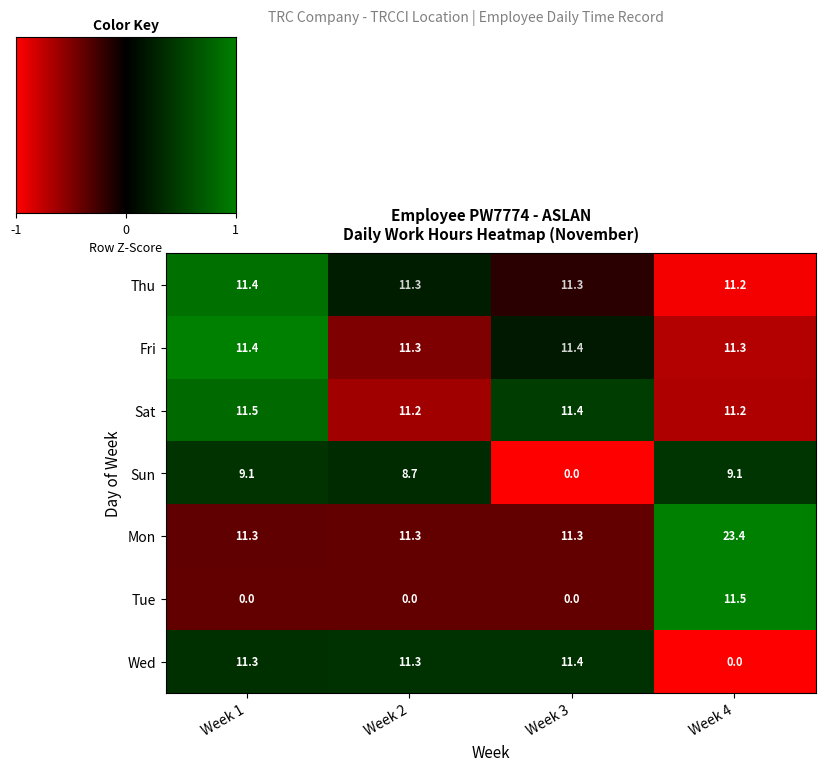

Which series has the largest range (max minus min)?

Mon